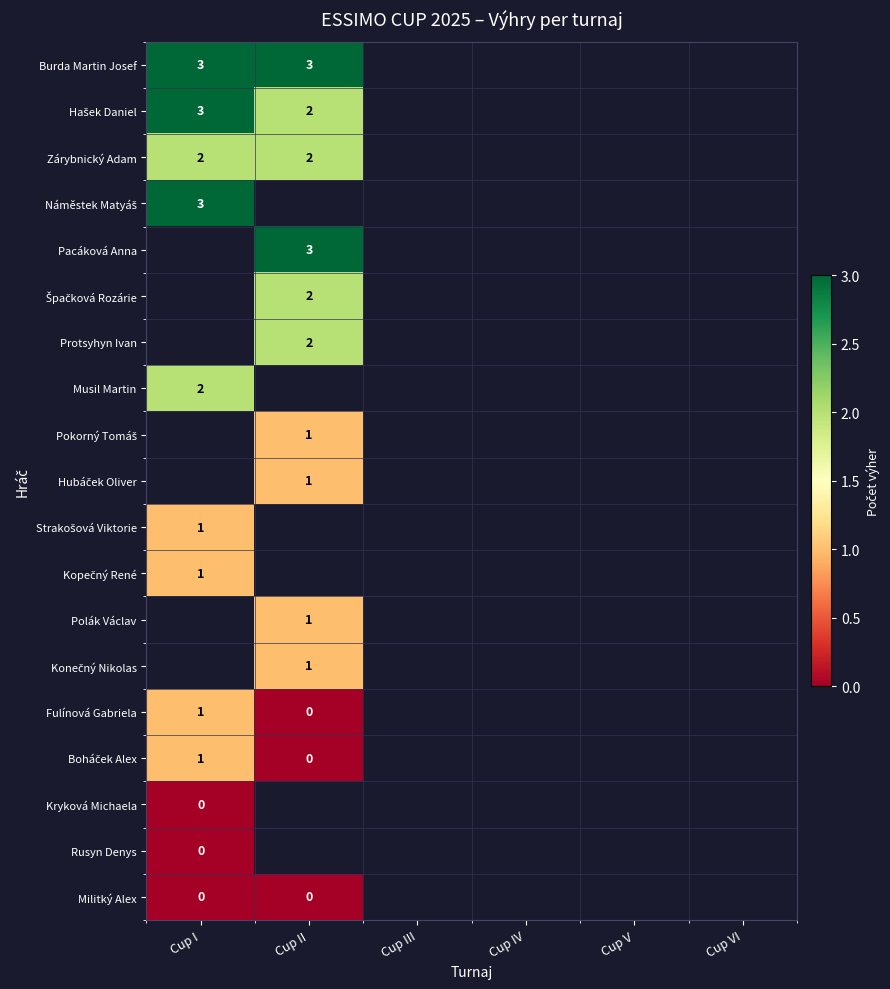

Where is Rusyn Denys nearest to the value 0?

Cup I